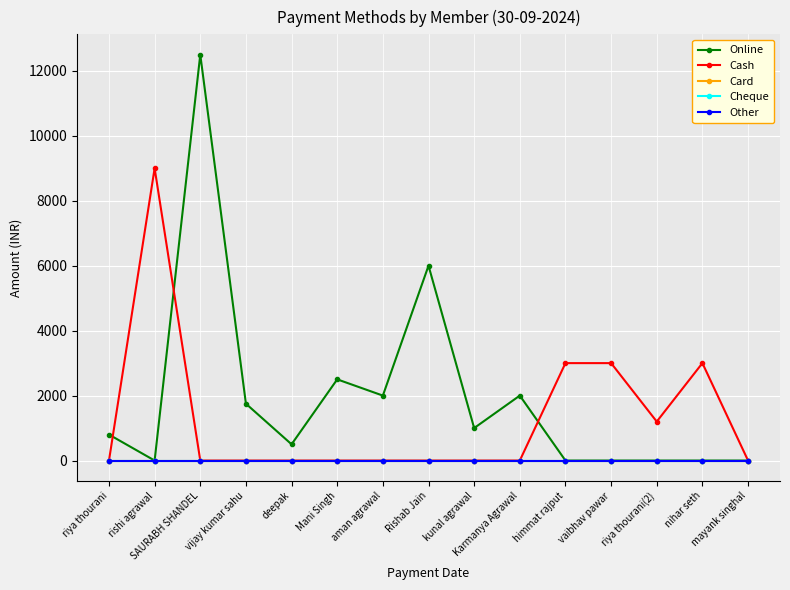

Which series has the widest spread of values?

Online